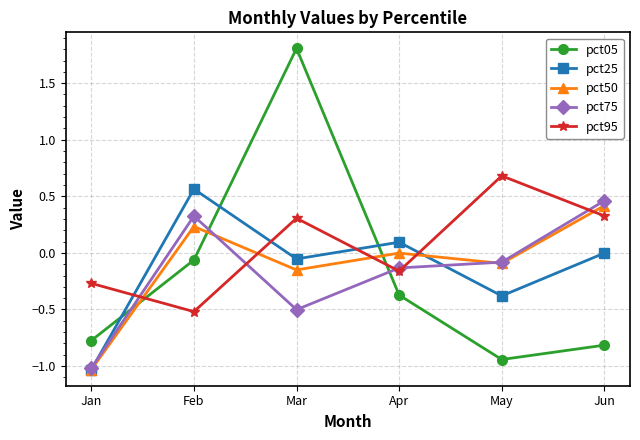

What are all the series names shown in the legend?

pct05, pct25, pct50, pct75, pct95